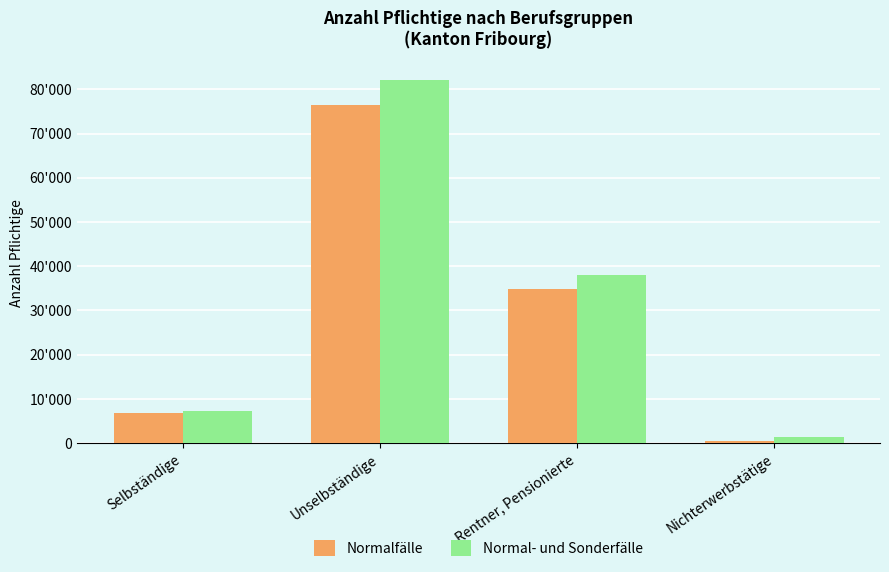

List the labels in order of Normal- und Sonderfälle value, smallest first.

Nichterwerbstätige, Selbständige, Rentner, Pensionierte, Unselbständige